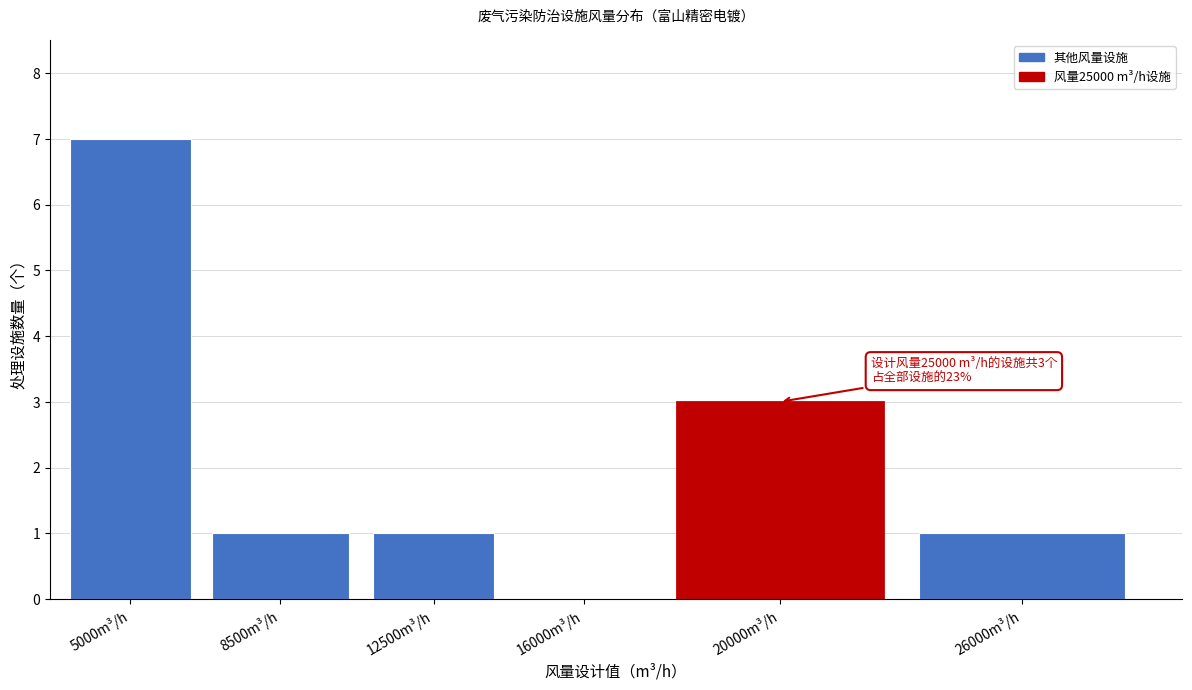

Reading left to right, extract all data points from this chart.

5000m³/h=7	8500m³/h=1	12500m³/h=1	16000m³/h=0	20000m³/h=3	26000m³/h=1